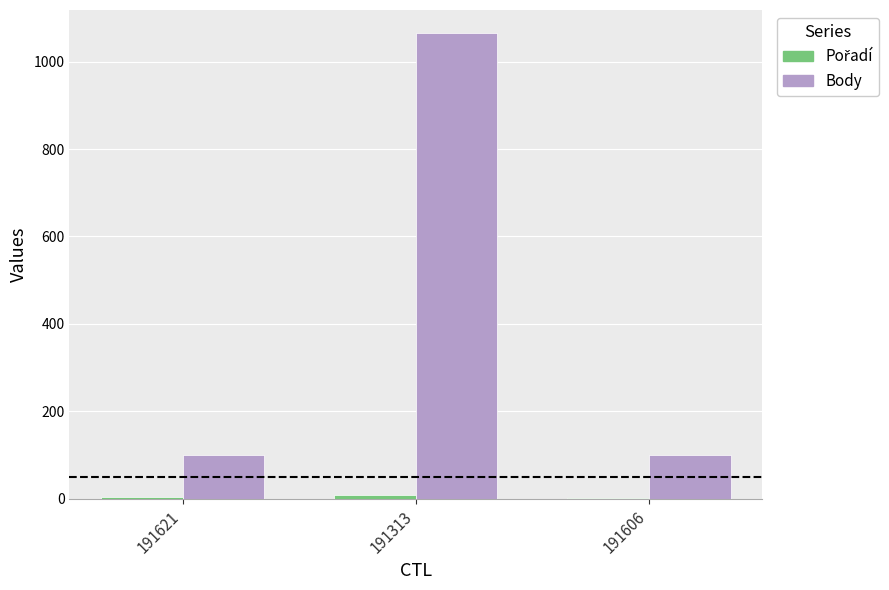

What is the total value across all series at 191606?

103